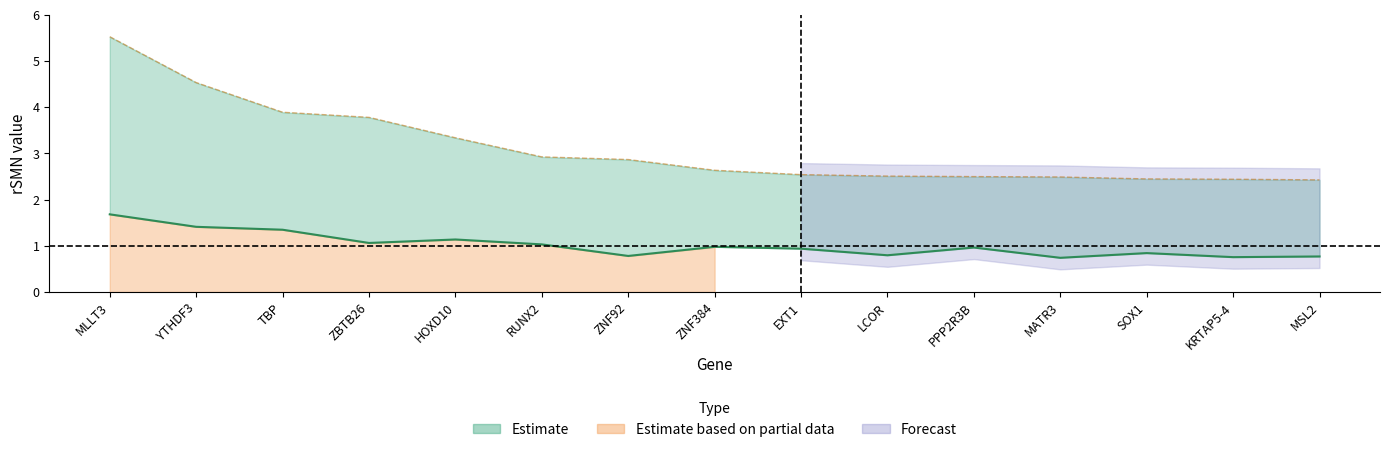

Reading left to right, list all the values displayed in this chart.

rSMN: 1.7	1.4	1.3	1.1	1.1	1.0	0.8	1.0	0.9	0.8	1.0	0.7	0.8	0.8	0.8
rSMN*: 5.5	4.5	3.9	3.8	3.3	2.9	2.9	2.6	2.5	2.5	2.5	2.5	2.4	2.4	2.4